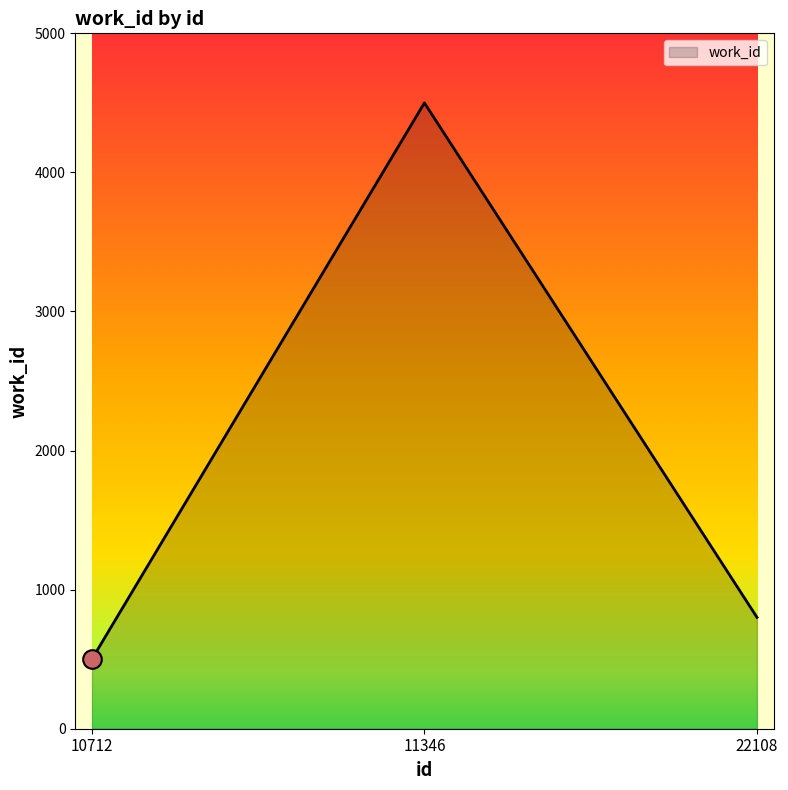

Approximately how many times larger is the value at 11346 compared to 22108?

5.6